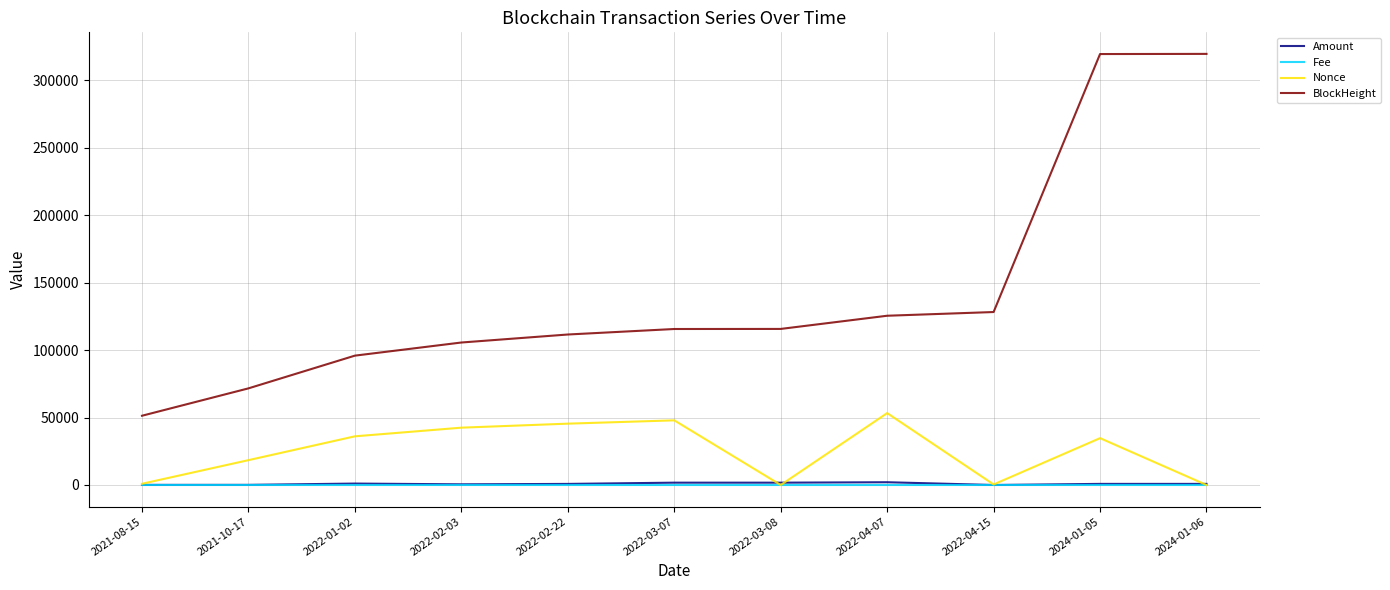

How many times do Fee and Amount cross each other?

2